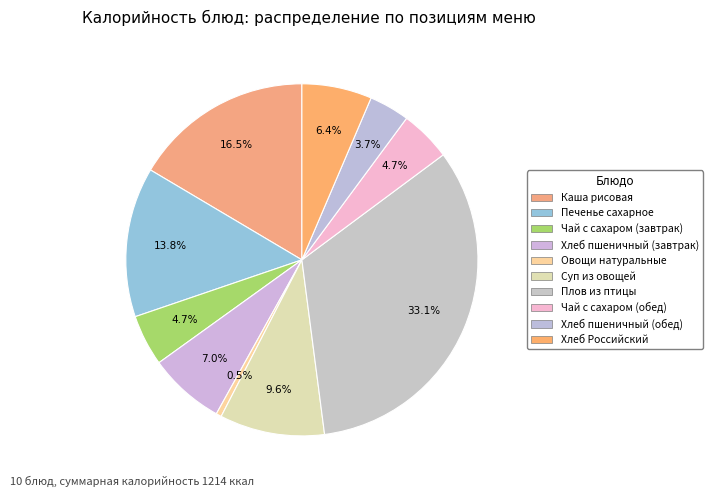

Which has a higher value, Хлеб пшеничный (завтрак) or Плов из птицы?

Плов из птицы